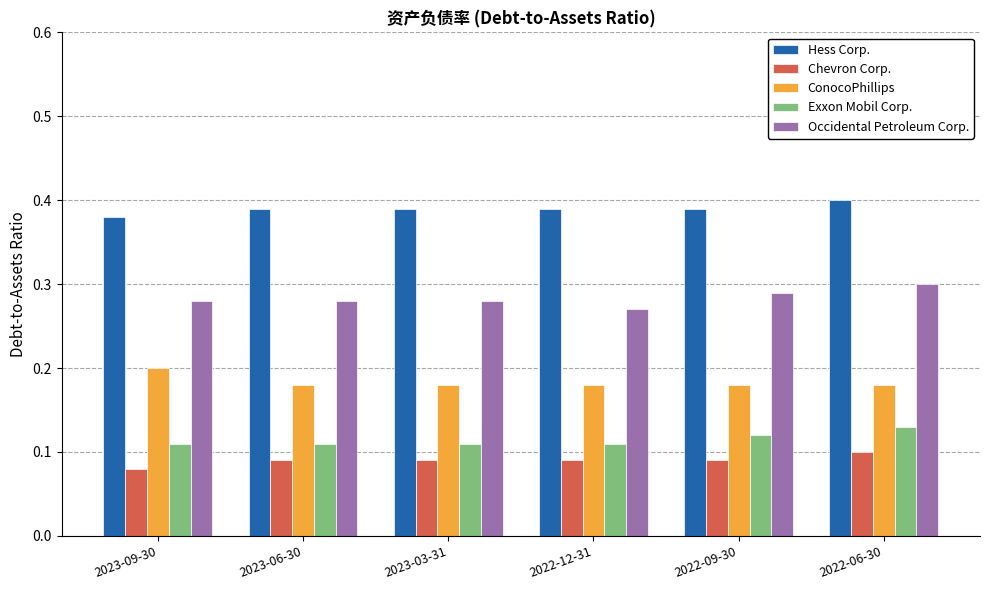

How many Hess Corp. values are between 0 and 1?

6